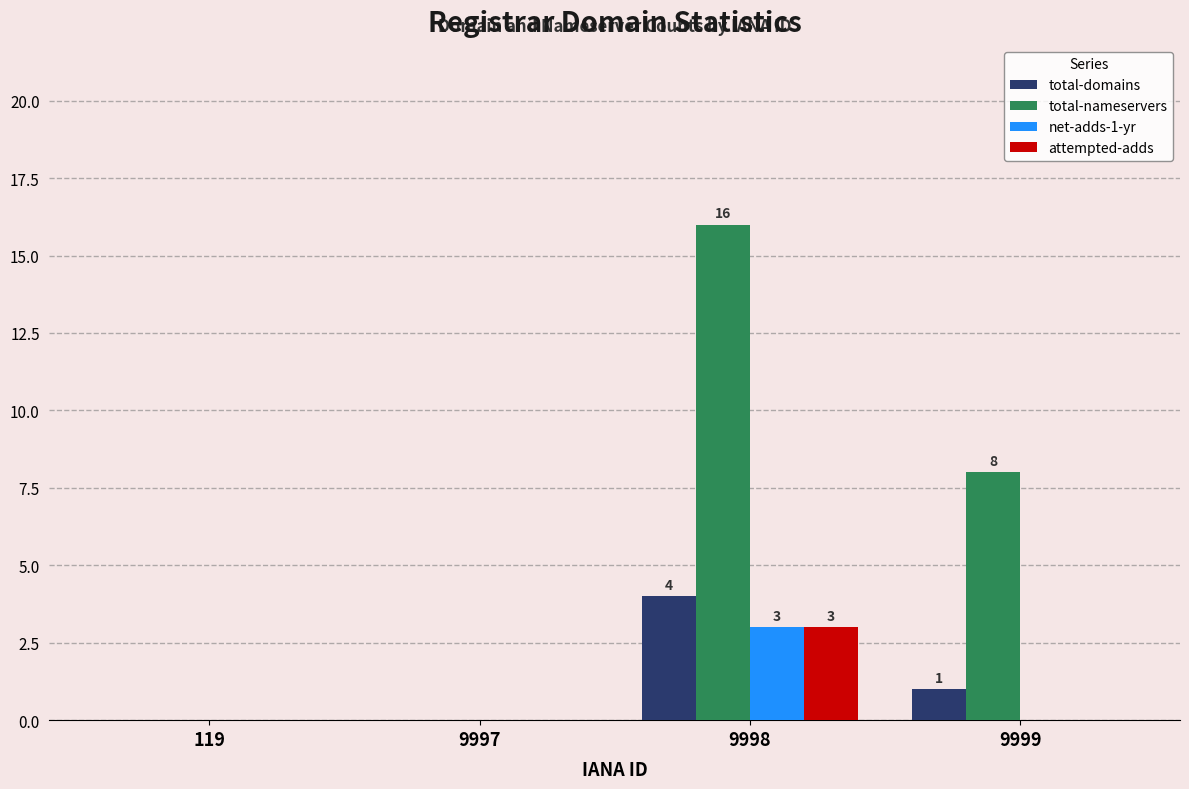

What is the sum of all total-domains values?

5